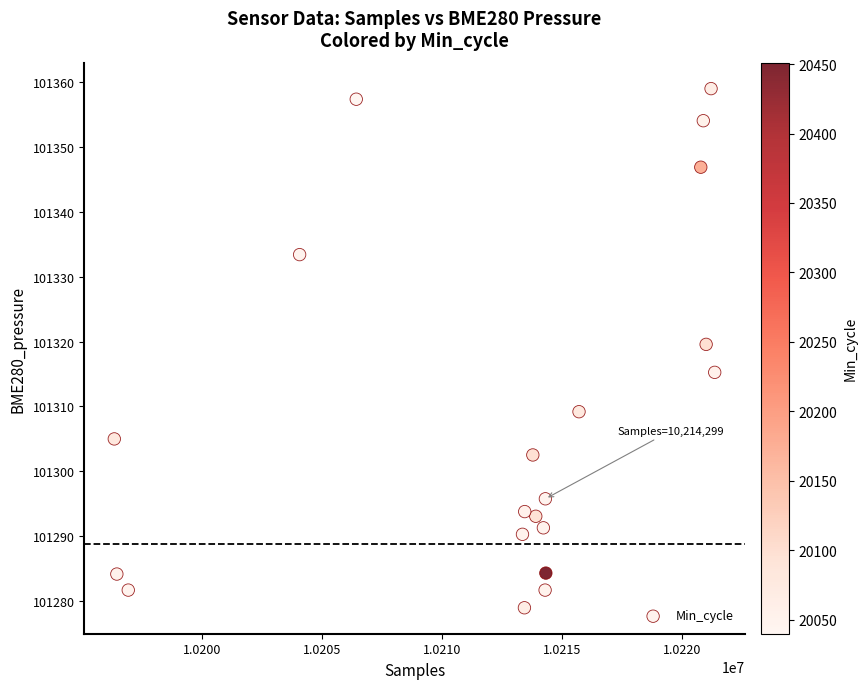

What Y value in the scatter plot is closest to 101318?

101319.6